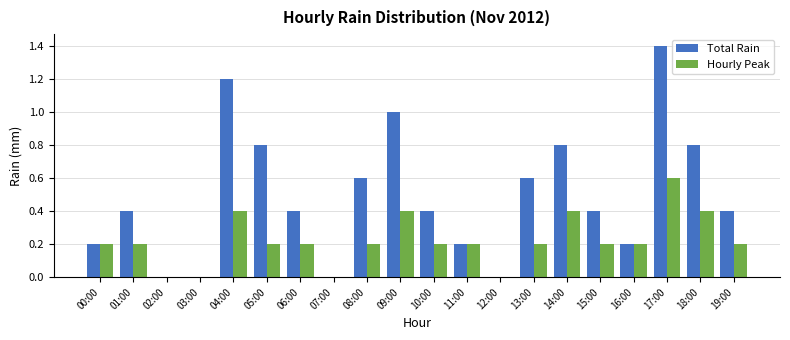

What is the sum of all Total Rain values?

9.8